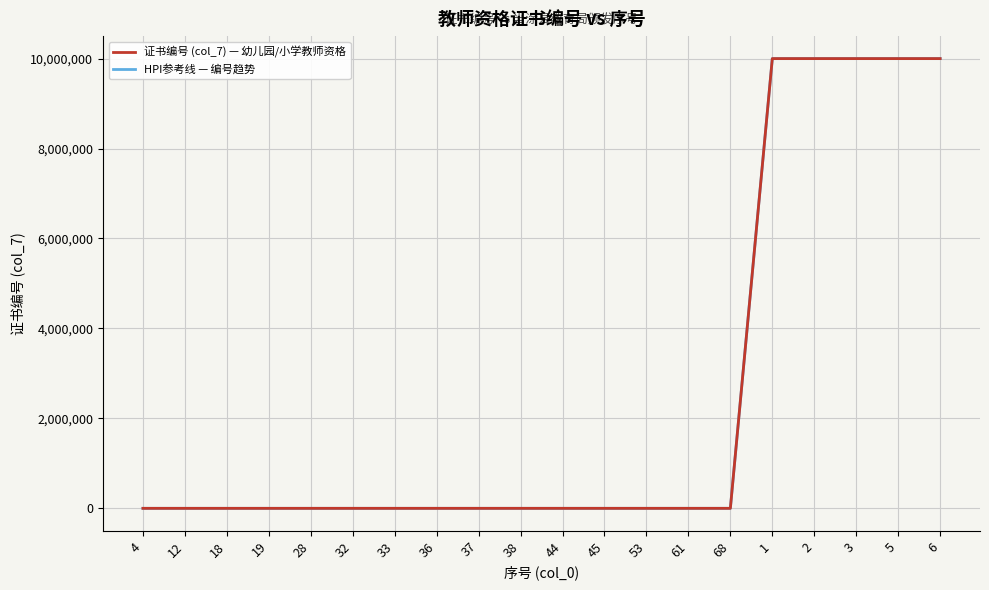

At how many categories does at least one series exceed 6843048?

5